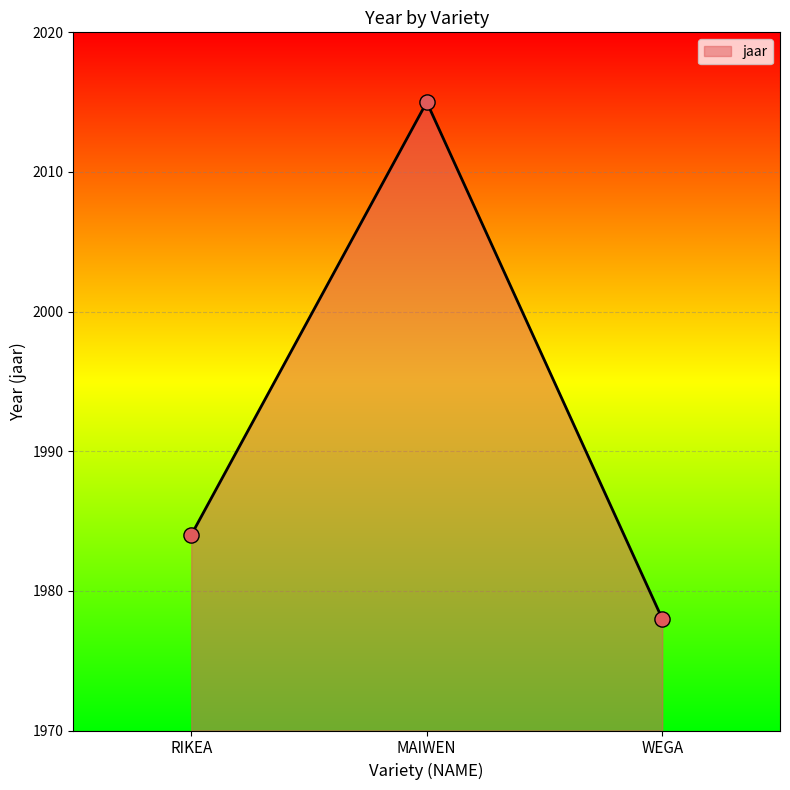

Which has a higher value, MAIWEN or RIKEA?

MAIWEN